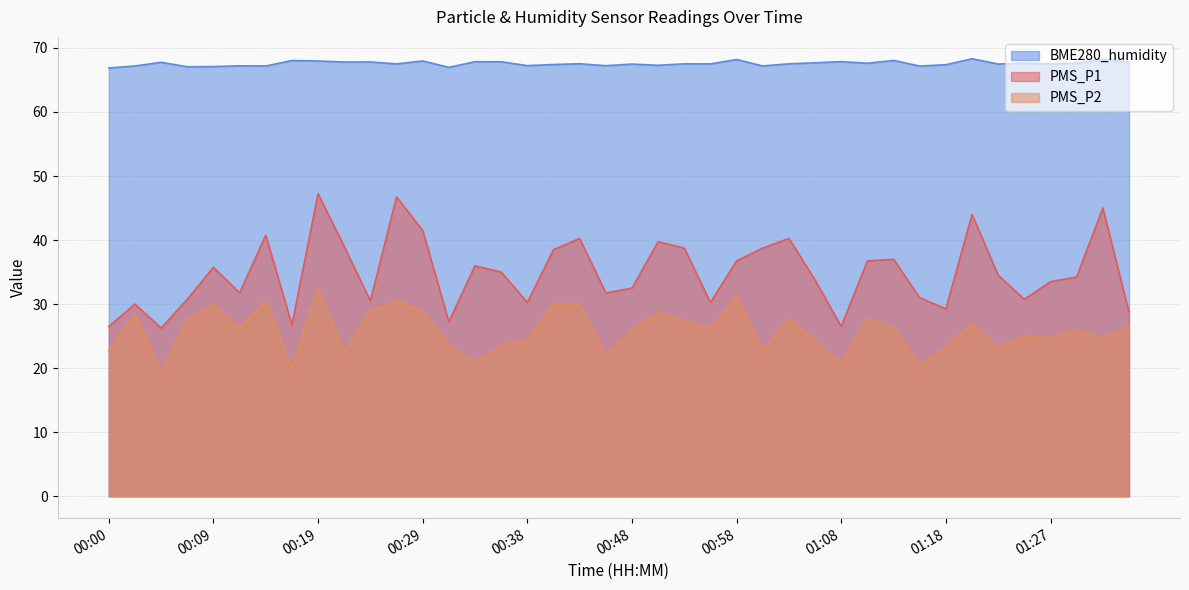

Where does the PMS_P1 series first go above 34?

00:09